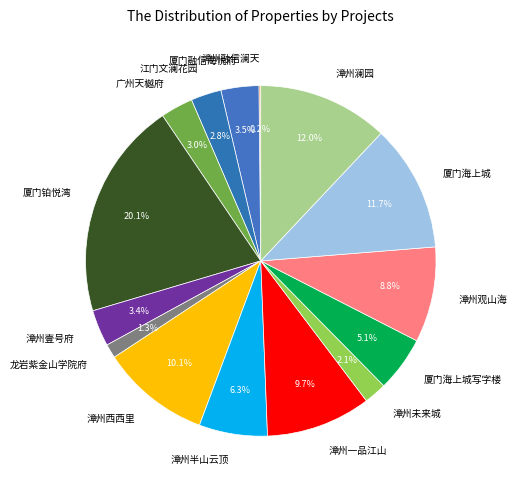

What is the ratio of the value at 厦门海上城写字楼 to the value at 漳州观山海?

0.6